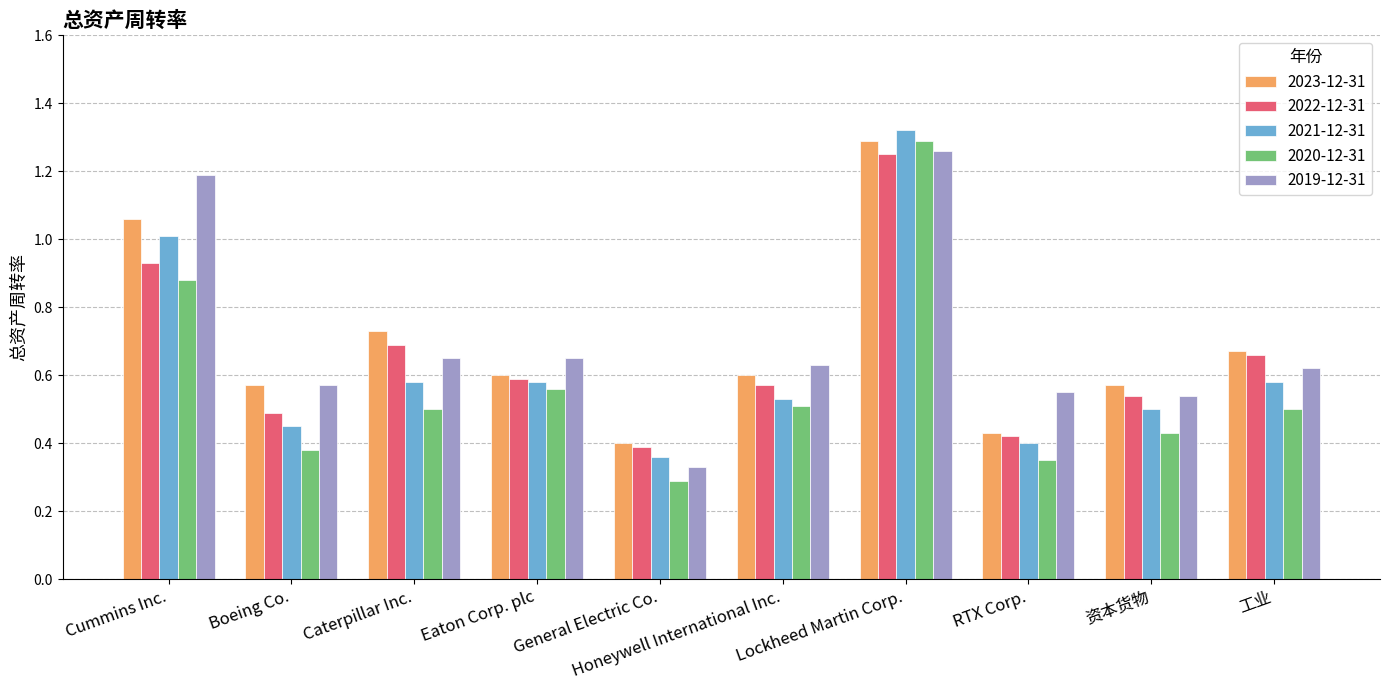

Which series has the largest range (max minus min)?

2020-12-31